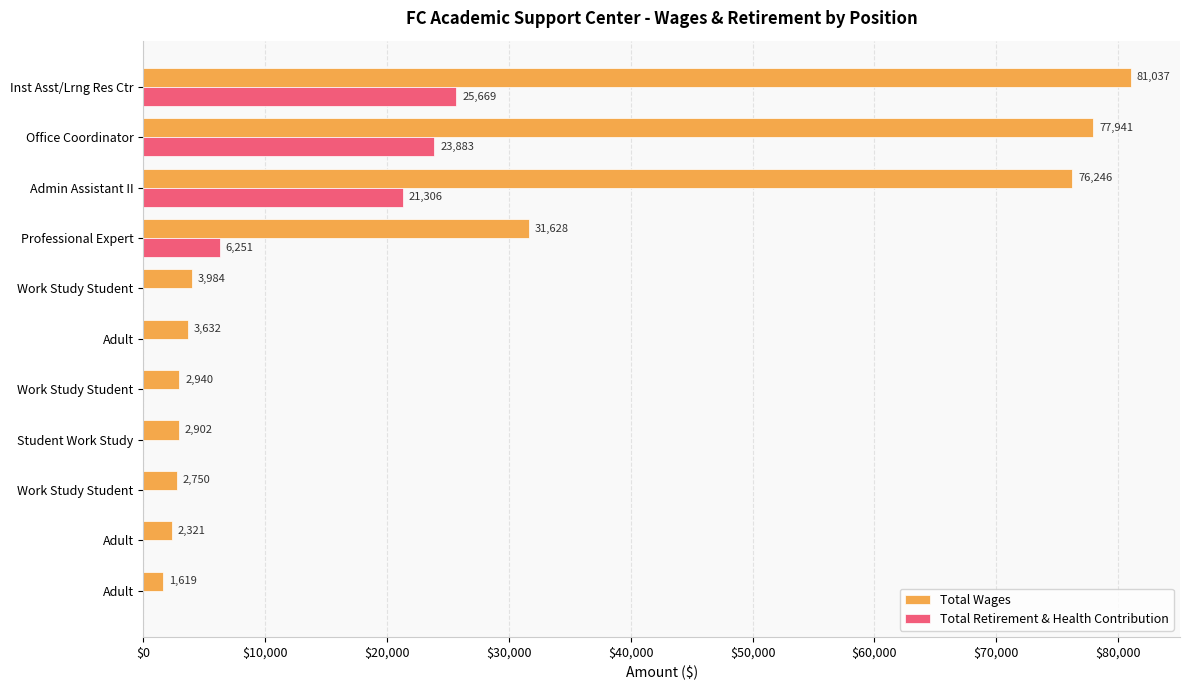

What is the maximum value for Total Wages?

81037